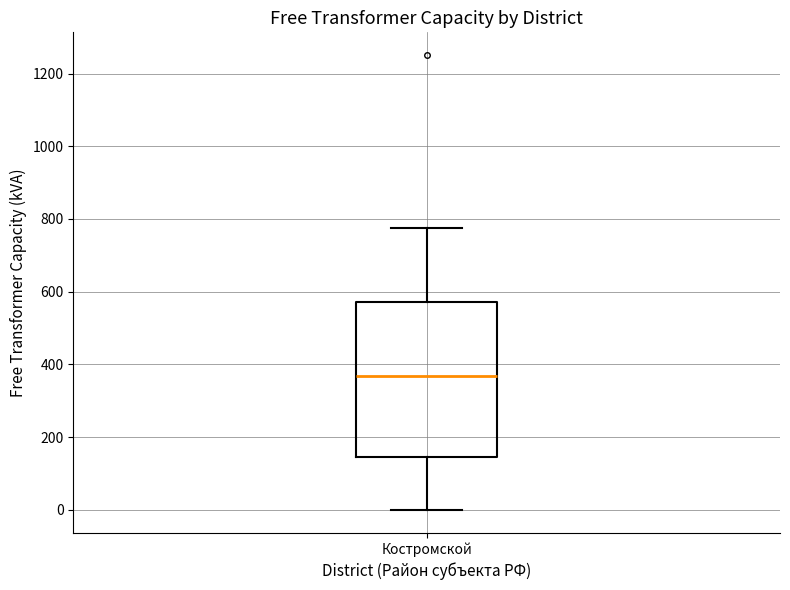

Where does the lower whisker of the box for Костромской end on the y-axis? The values are not printed on the chart, so give them approximately, as read against the axis.

0